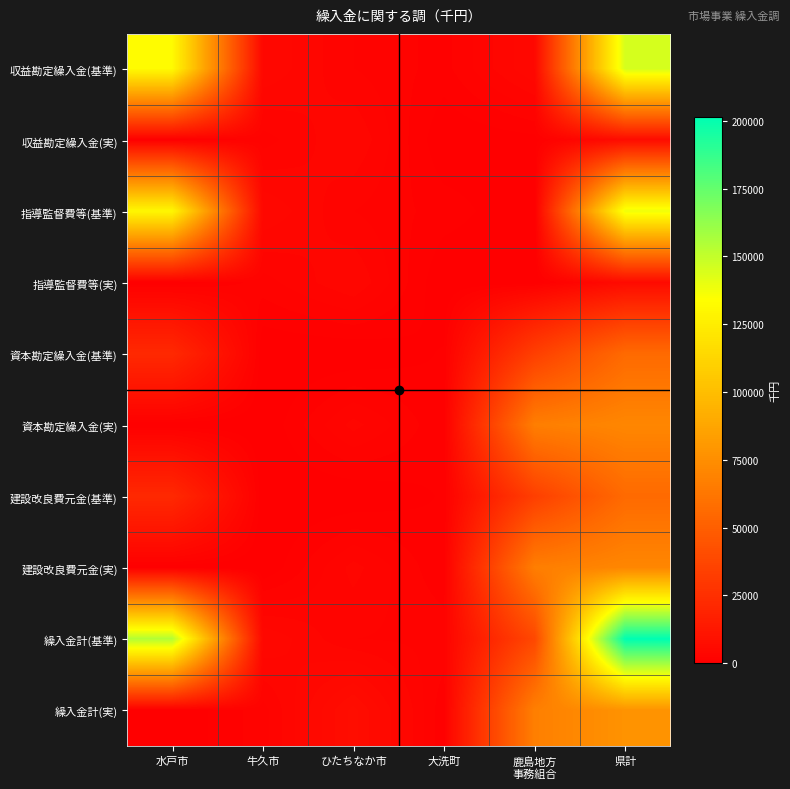

Count the number of data series in this chart.

10